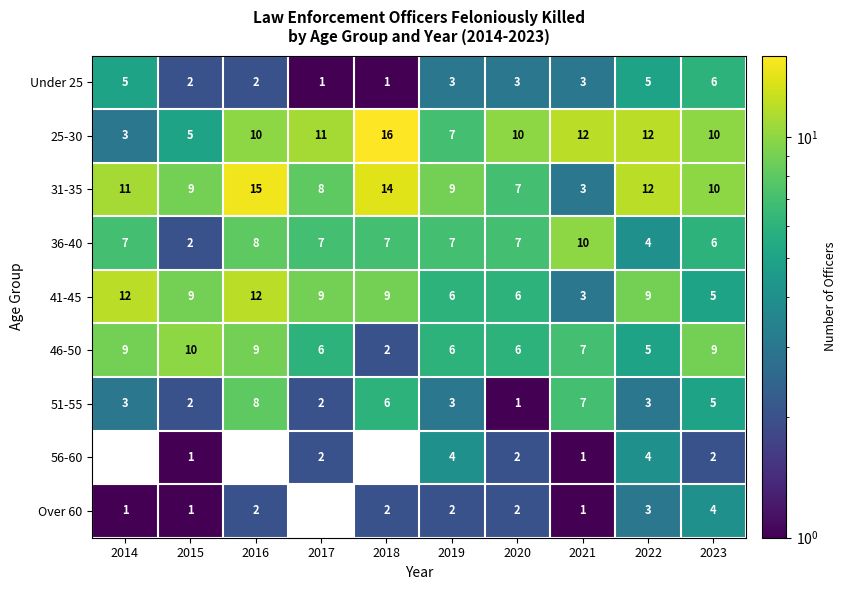

The value of 36-40 at 2022 is 7. True or false?

False